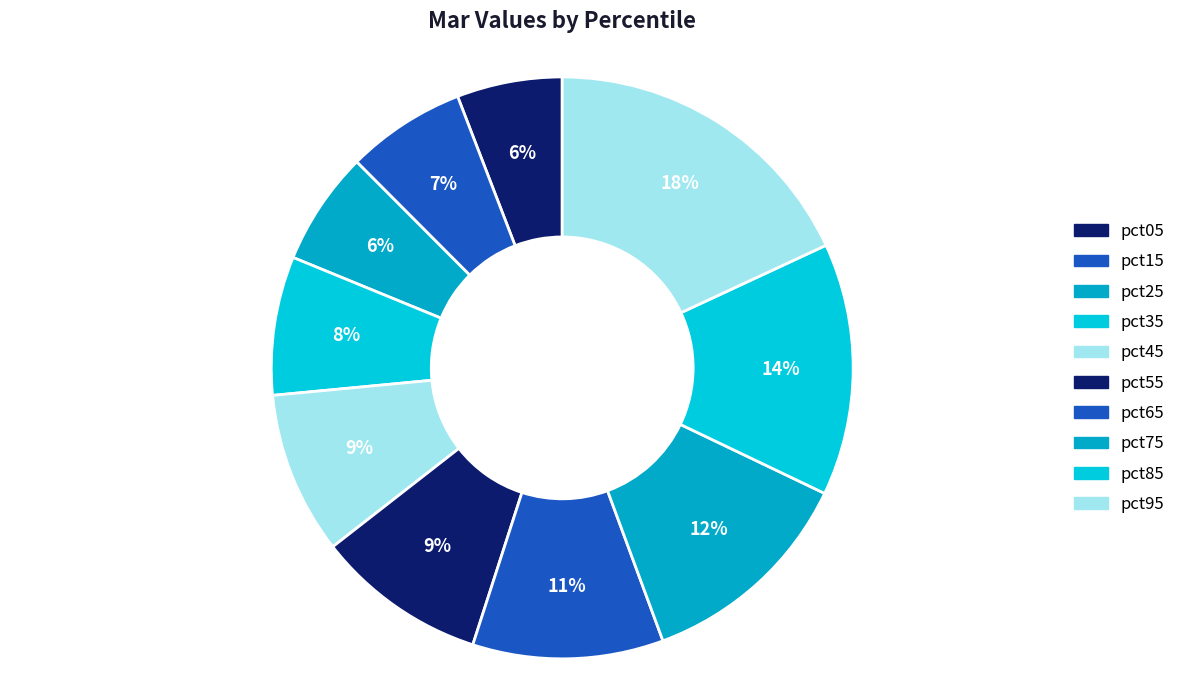

To the nearest percent, what is the average slice percentage?

10%